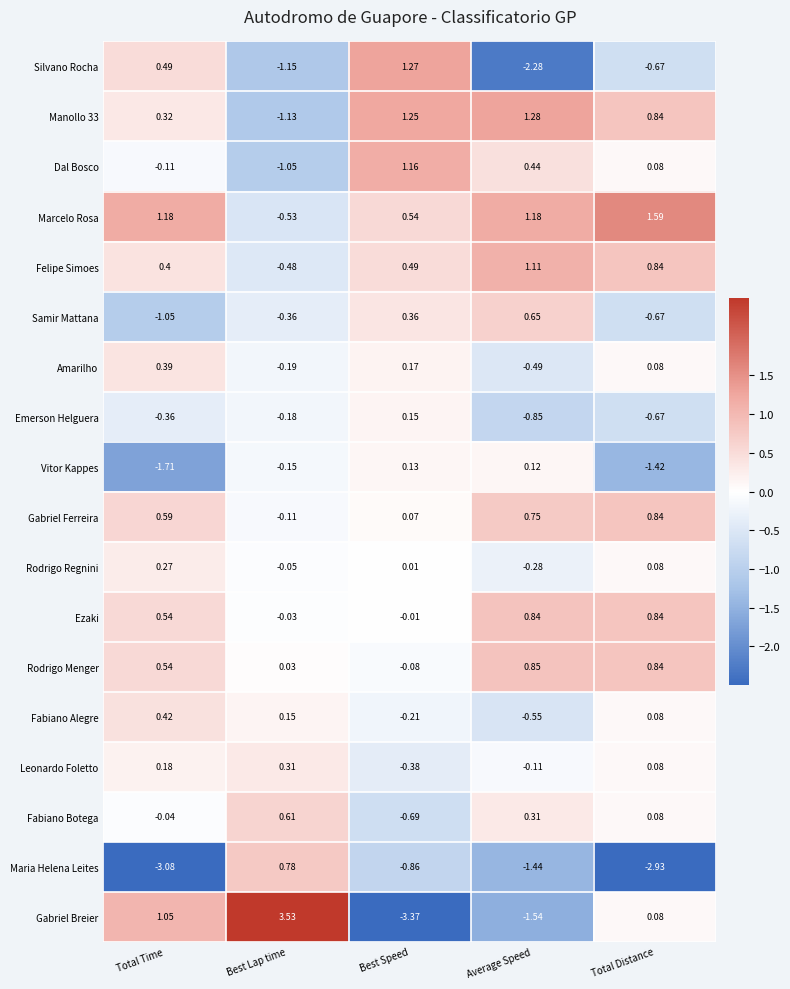

List the labels in order of Dal Bosco value, largest first.

Best Speed, Average Speed, Total Distance, Total Time, Best Lap time